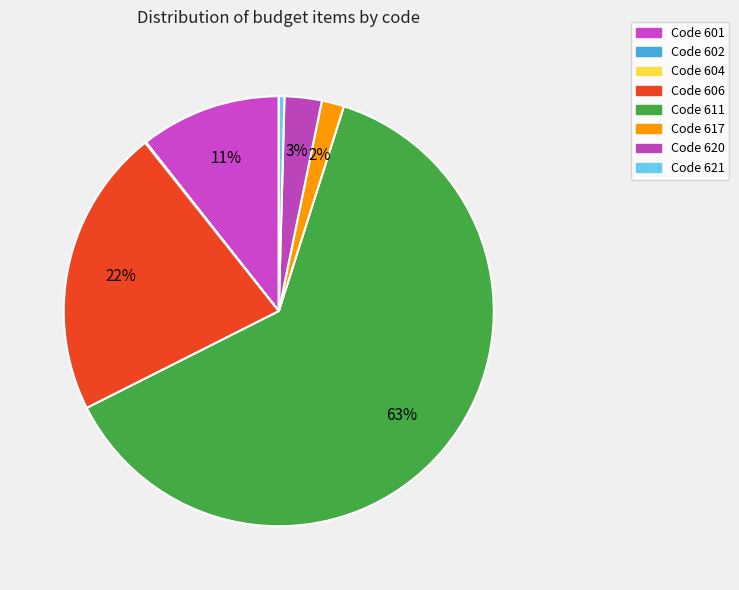

To the nearest percent, what is the difference between the largest and smallest slice percentages?

63%